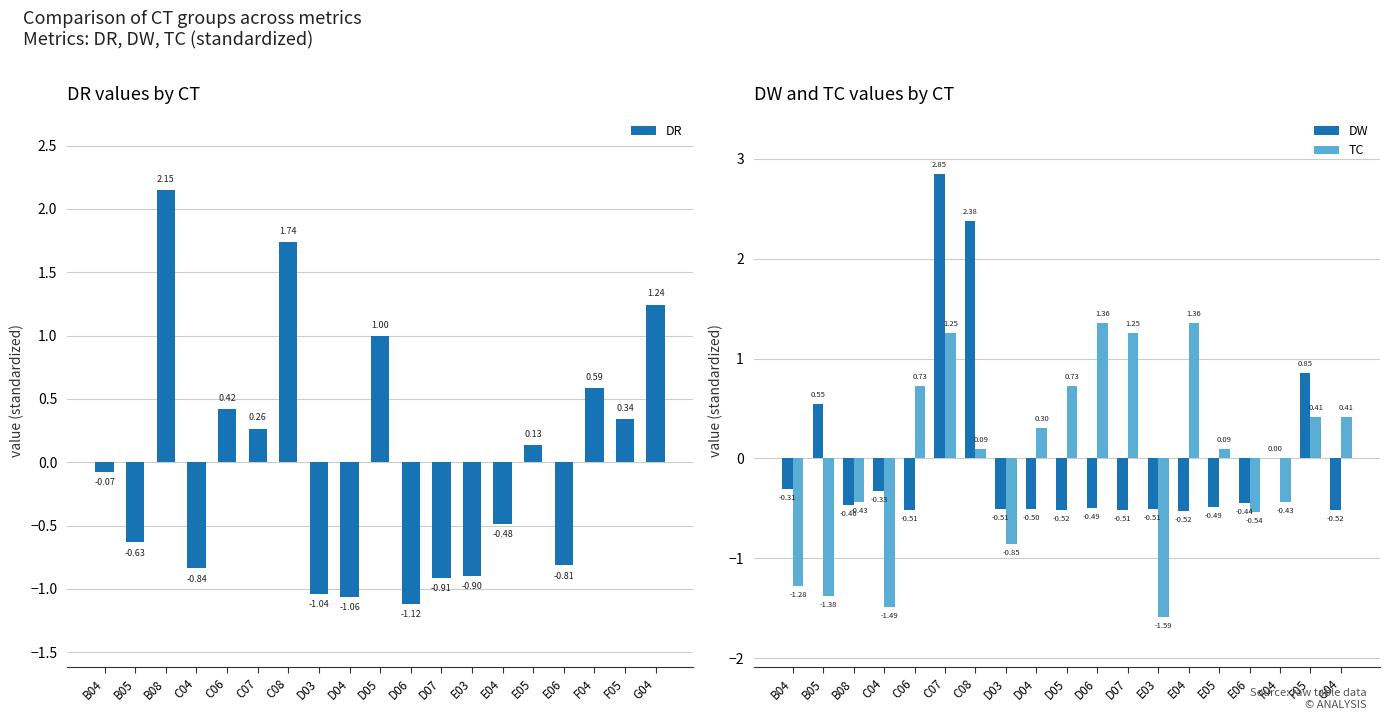

How many categories are shown in the chart?

19